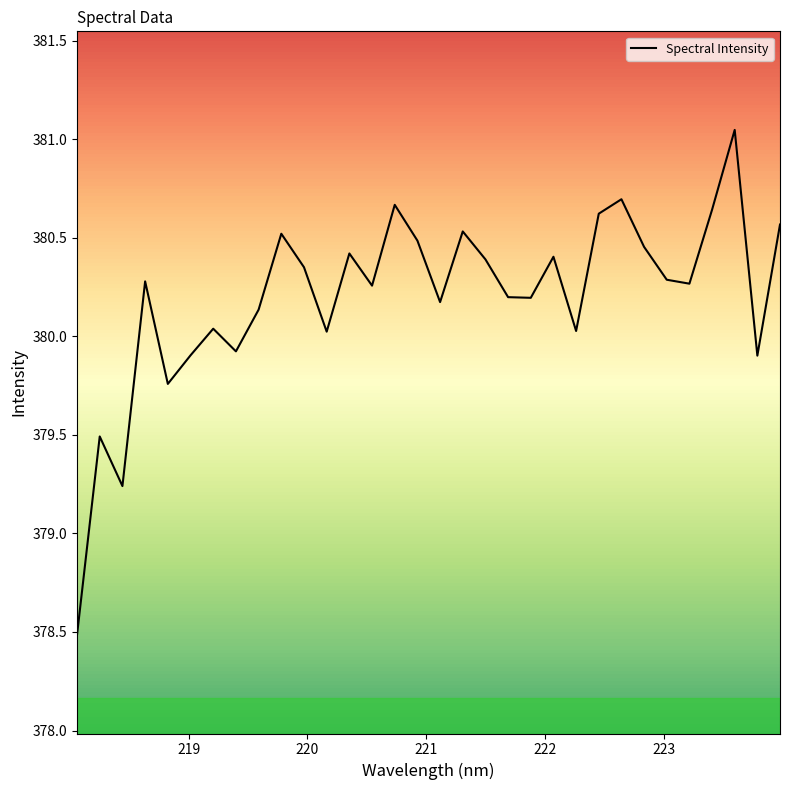

What is the smallest value displayed?

378.5